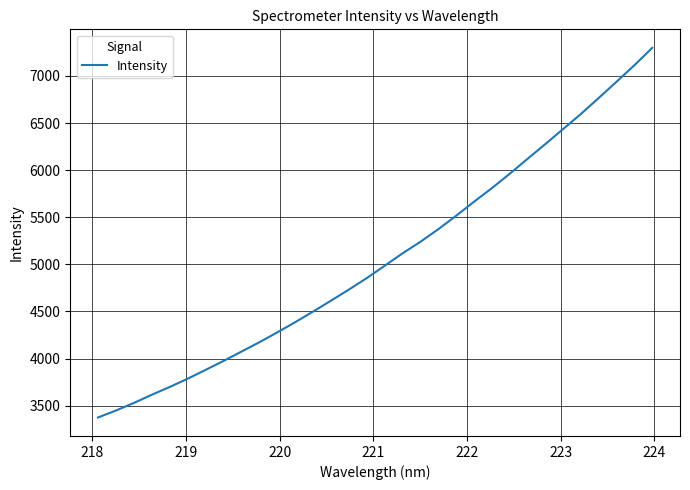

Reading right to left, transcribe all the data shown in this chart.

7298.7	7114.1	6938.7	6766.1	6595.7	6435.4	6274.8	6117.3	5958.6	5806.0	5661.6	5512.9	5369.9	5236.6	5114.1	4981.7	4851.4	4729.4	4612.1	4496.4	4383.6	4275.9	4171.5	4072.2	3973.3	3878.6	3785.2	3697.5	3615.1	3528.2	3448.2	3374.2